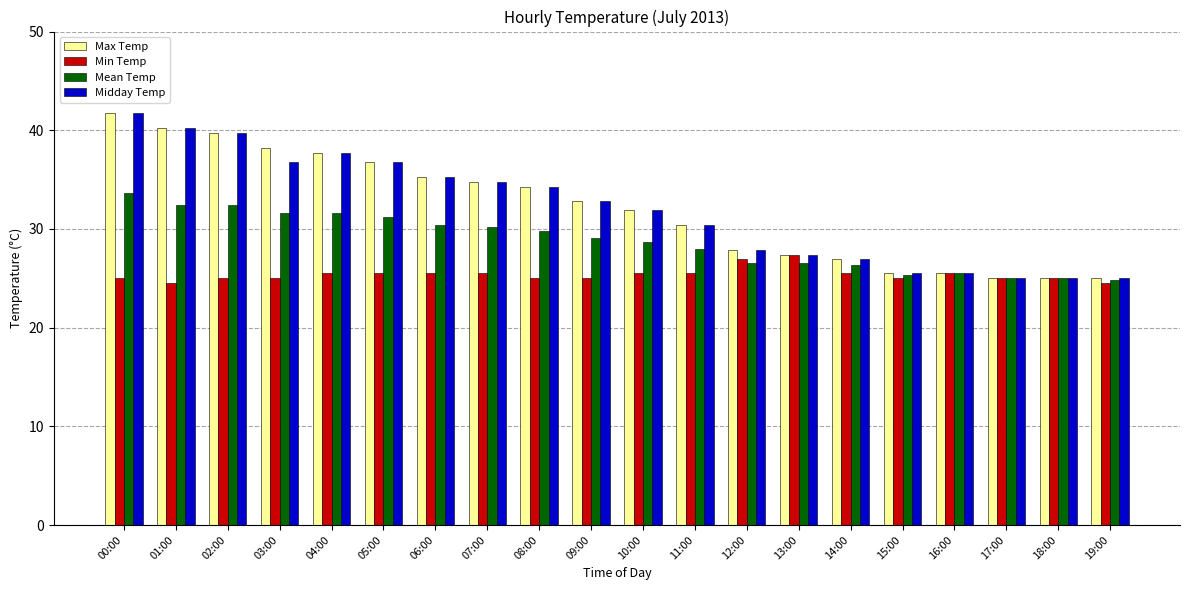

What is the approximate value of Max Temp at 15:00?

25.5